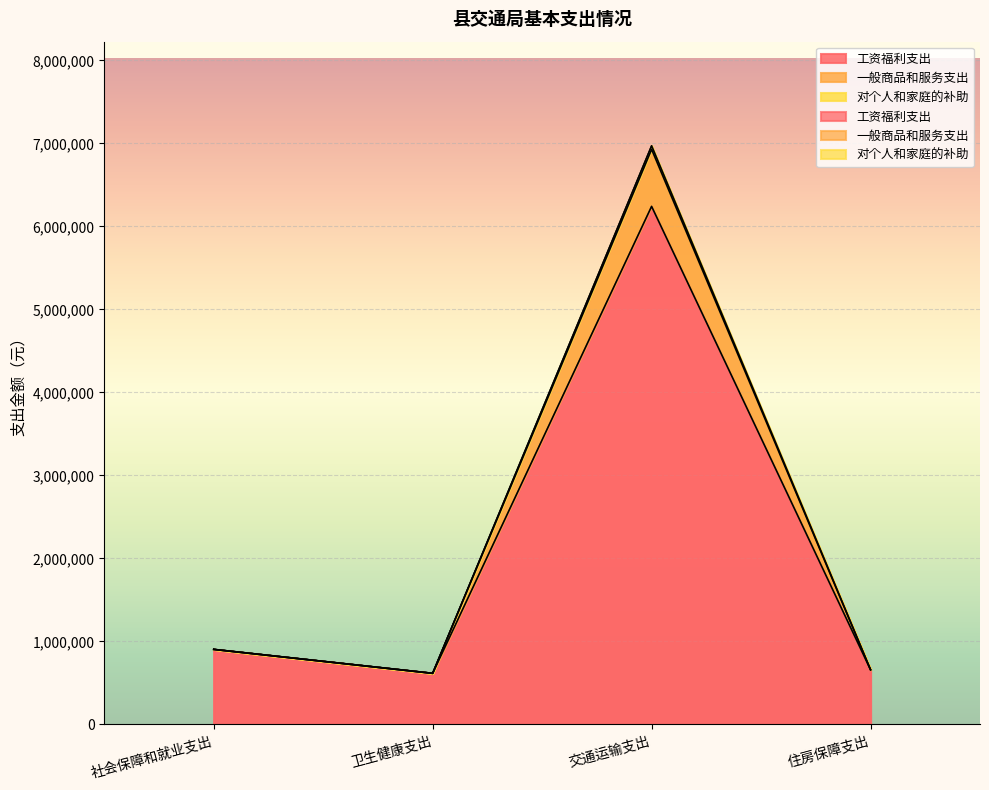

What is the difference between the second highest and minimum values in the 对个人和家庭的补助 series?

288300